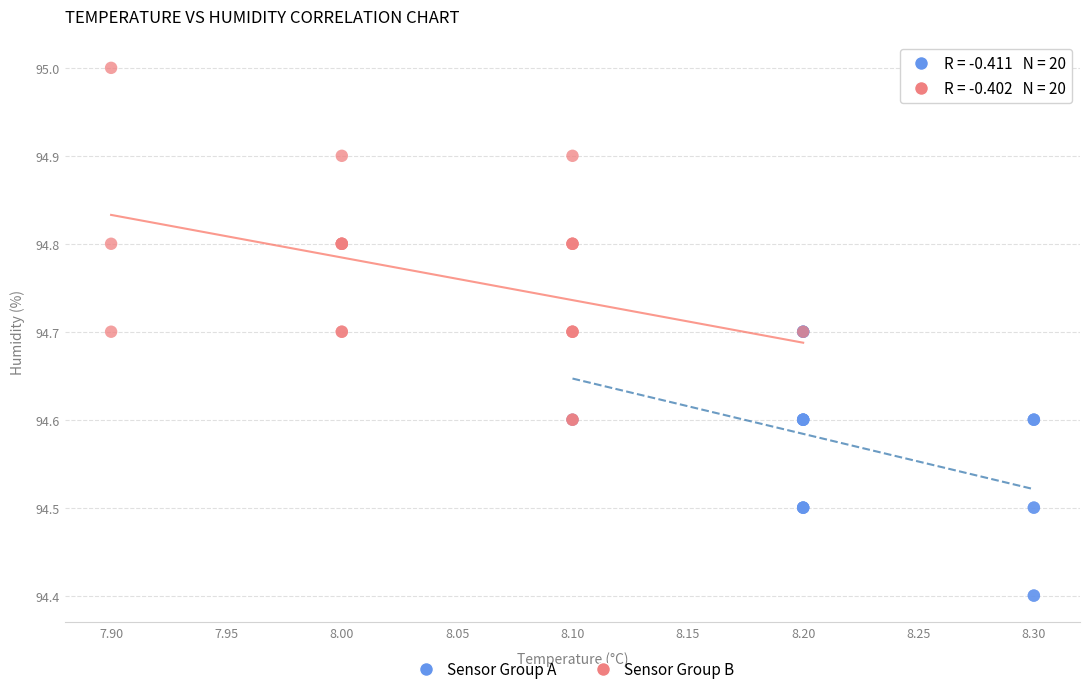

Which series contains the lowest Y value?

Sensor Group A